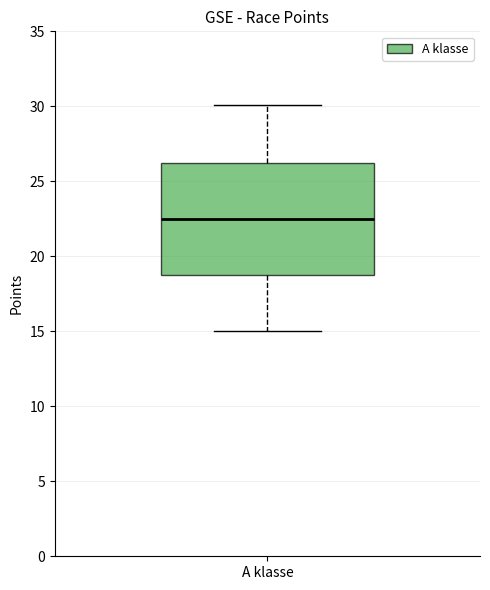

Read this box plot against the y-axis: the position of the median line, the range covered by the box, and the ends of both whiskers. The values are not printed on the chart, so give them approximately, as read against the axis.

median 22.5, box 19.0 to 26.5, whiskers 15.0 to 30.0